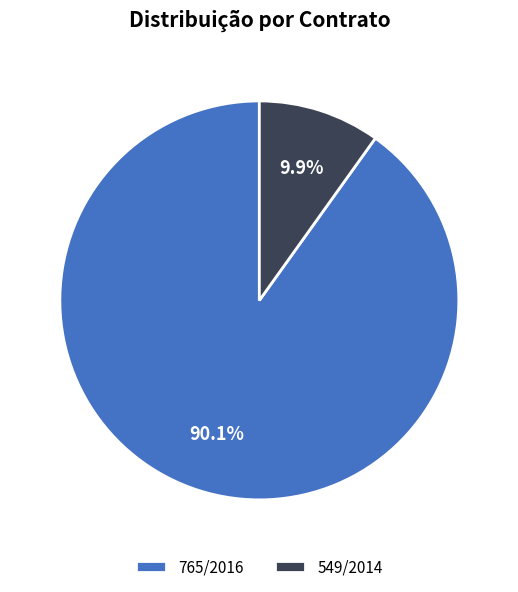

Which category has the biggest portion of the pie?

765/2016